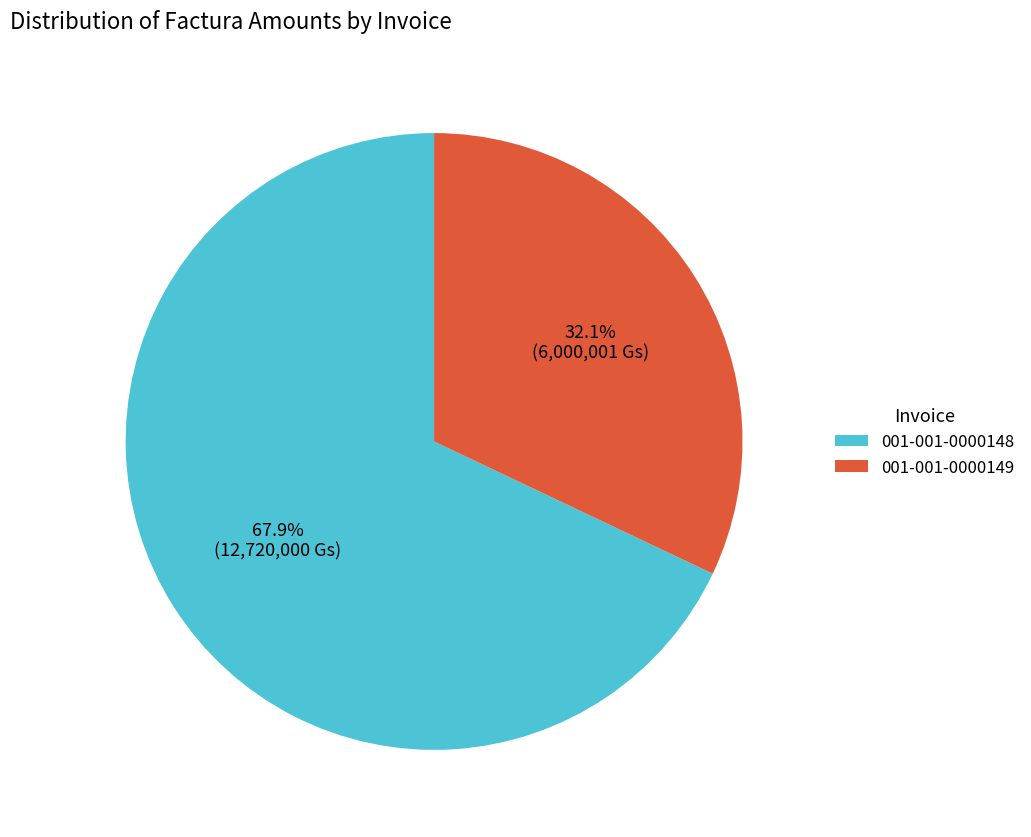

Approximately how many times larger is the value at 001-001-0000148 compared to 001-001-0000149?

2.1